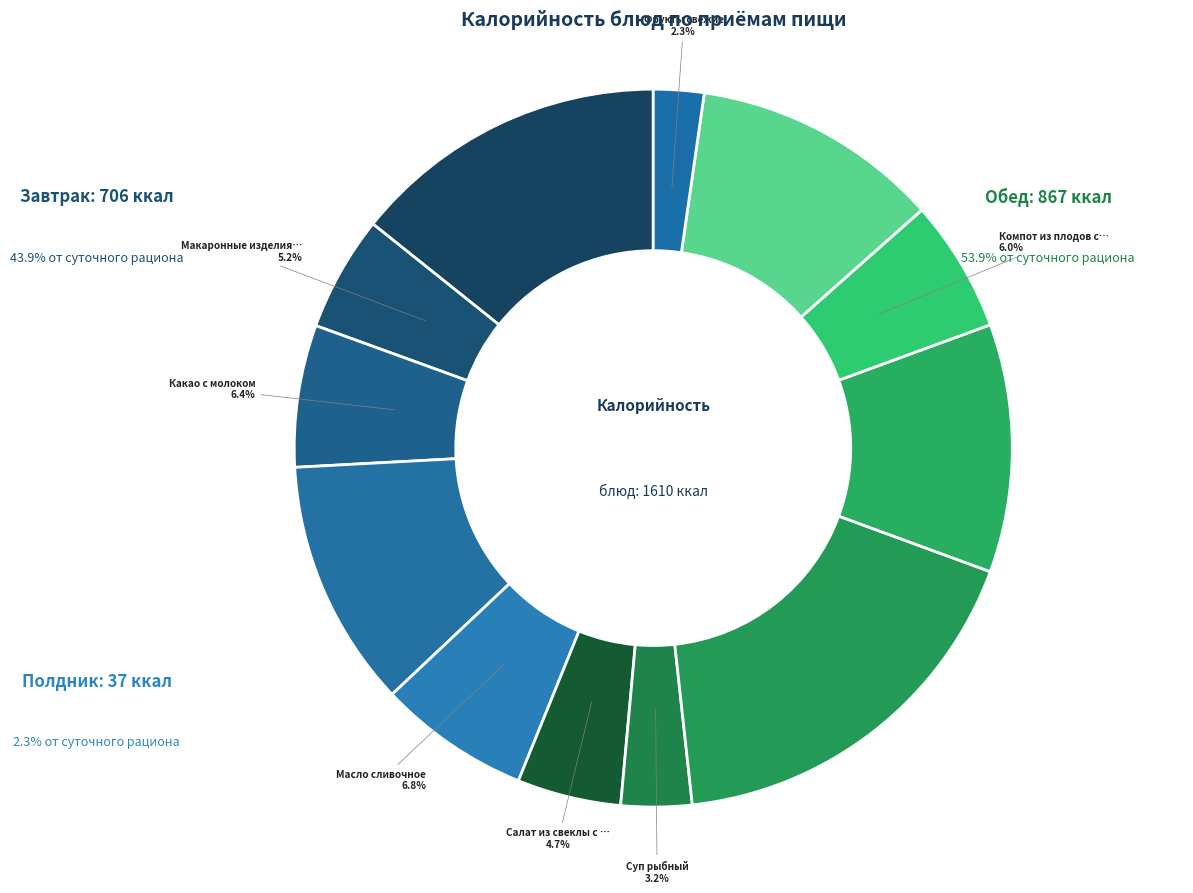

Count the number of slices in the pie.

12